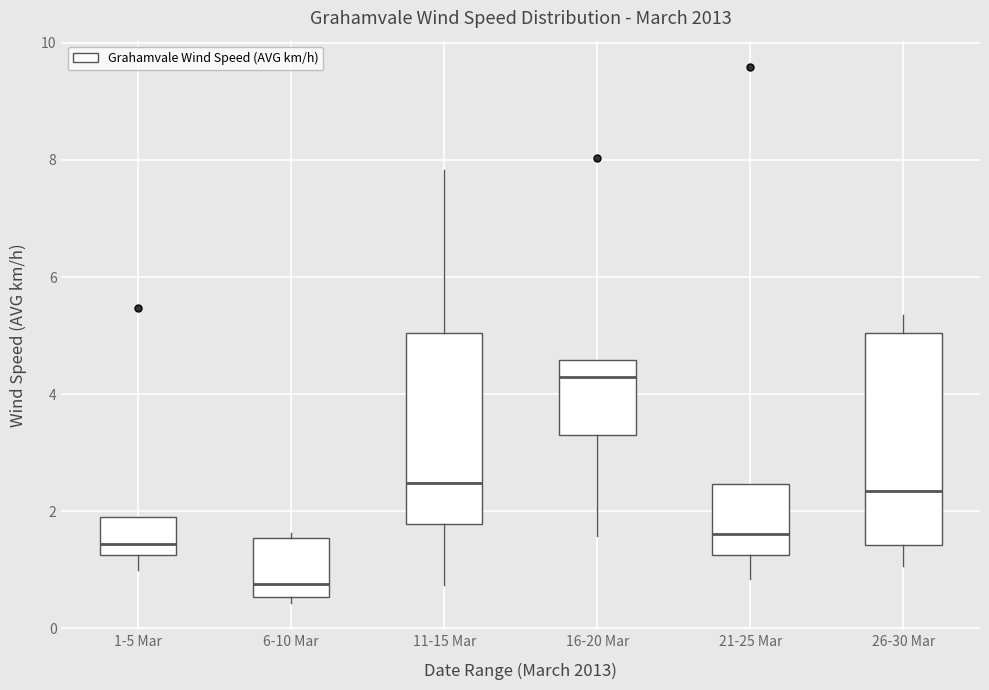

Reading left to right, transcribe this box plot: for each box, give where its median line is, the range the box spans, and where its two whiskers end, as read against the y-axis. The values are not printed on the chart, so give them approximately, as read against the axis.

1-5 Mar: median 1.4, box 1.2 to 2.0, whiskers 1.0 to 2.0
6-10 Mar: median 0.8, box 0.6 to 1.6, whiskers 0.4 to 1.6 (just above the box's upper edge)
11-15 Mar: median 2.4, box 1.8 to 5.0, whiskers 0.8 to 7.8
16-20 Mar: median 4.4, box 3.4 to 4.6, whiskers 1.6 to 4.6
21-25 Mar: median 1.6, box 1.2 to 2.4, whiskers 0.8 to 2.4
26-30 Mar: median 2.4, box 1.4 to 5.0, whiskers 1.0 to 5.4